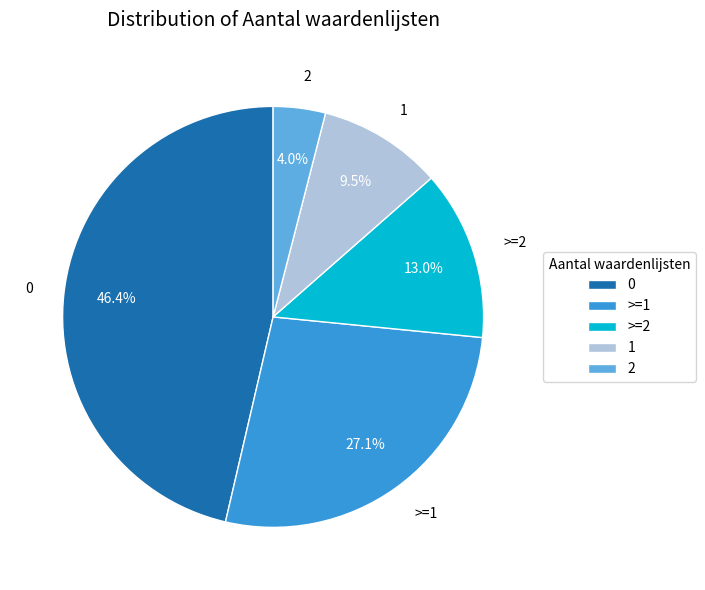

Count the number of slices in the pie.

5